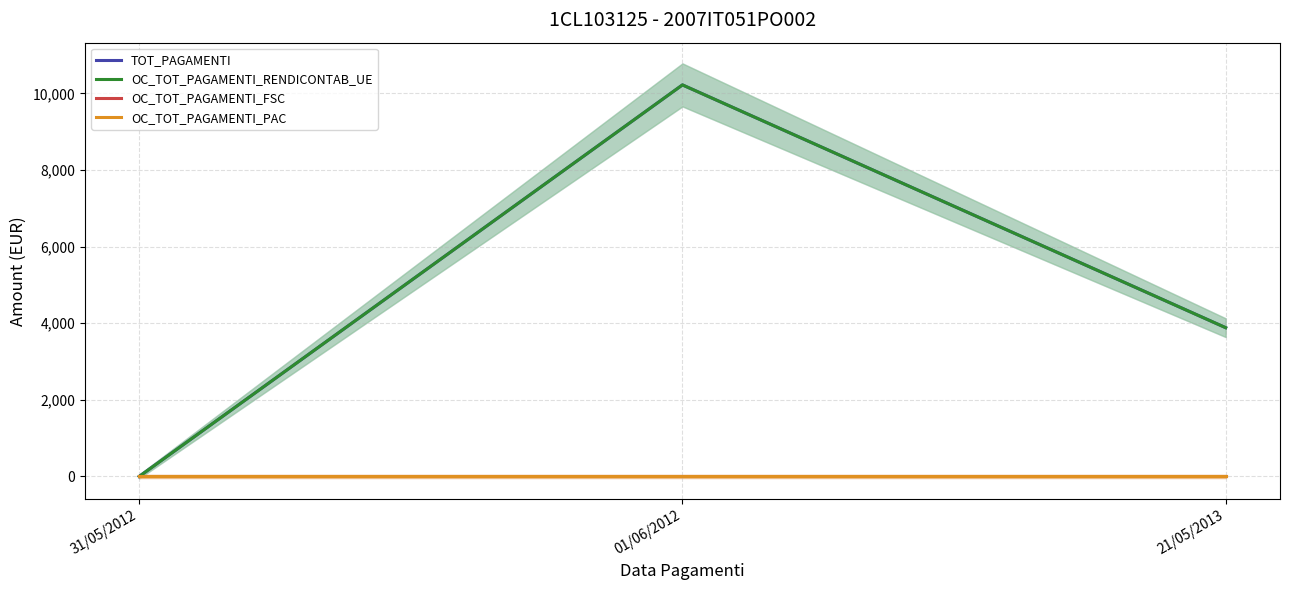

Does the chart have visible grid lines?

Yes